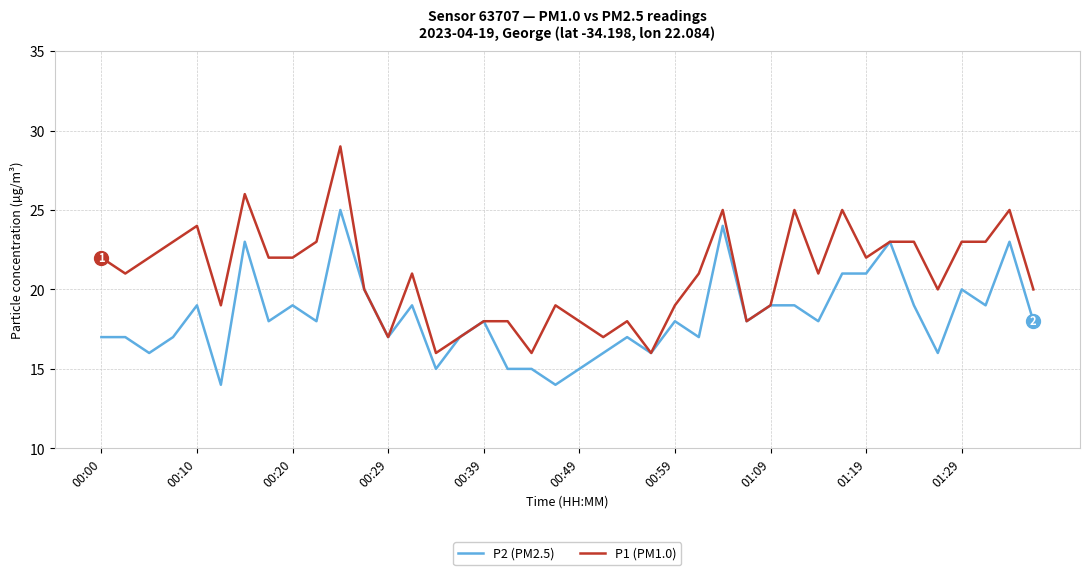

Which series has the largest total across all categories?

P1 (PM1.0)